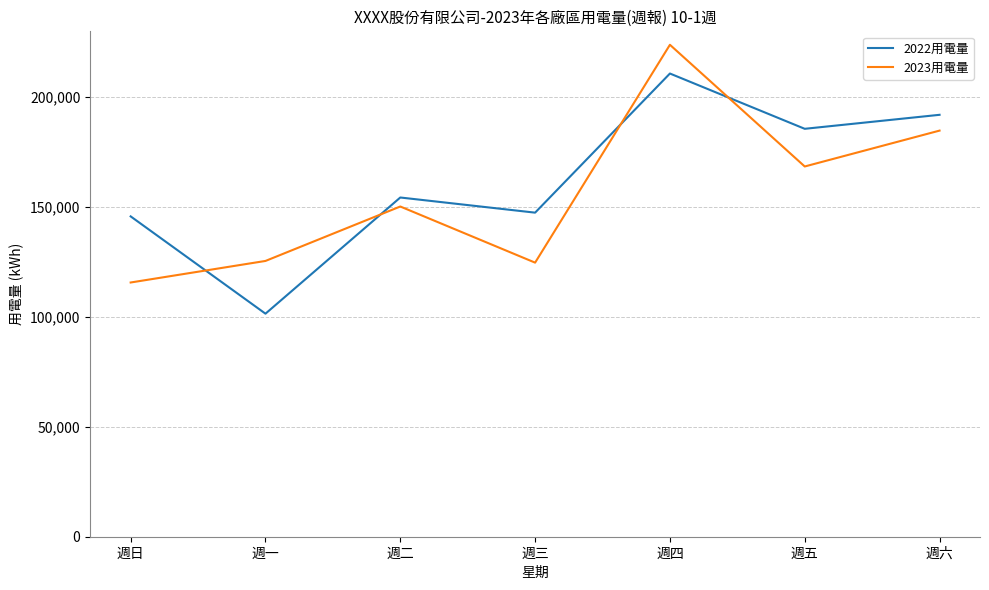

How many interior local valleys does the 2022用電量 series have?

3